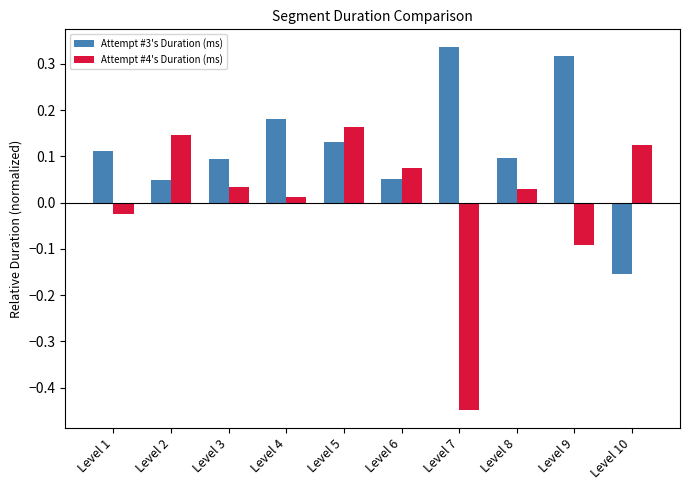

Which series has the largest total across all categories?

Attempt #3's Duration (ms)